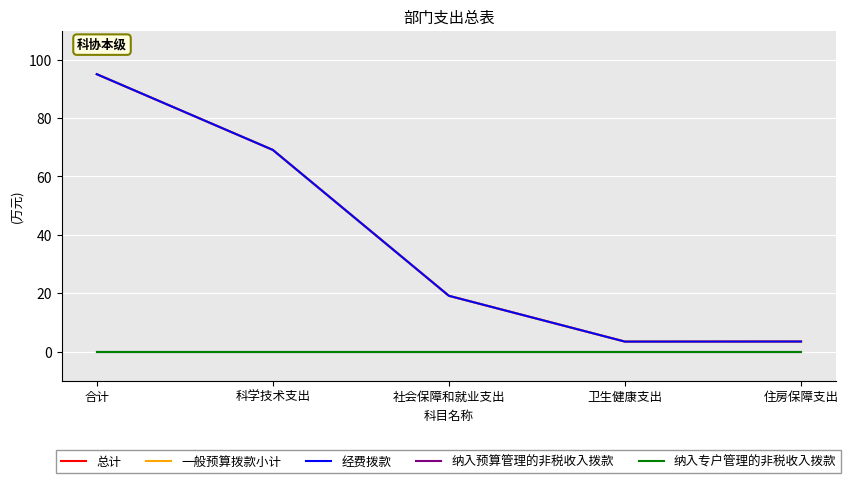

At 合计, list the series in order from largest to smallest.

总计, 一般预算拨款小计, 经费拨款, 纳入预算管理的非税收入拨款, 纳入专户管理的非税收入拨款